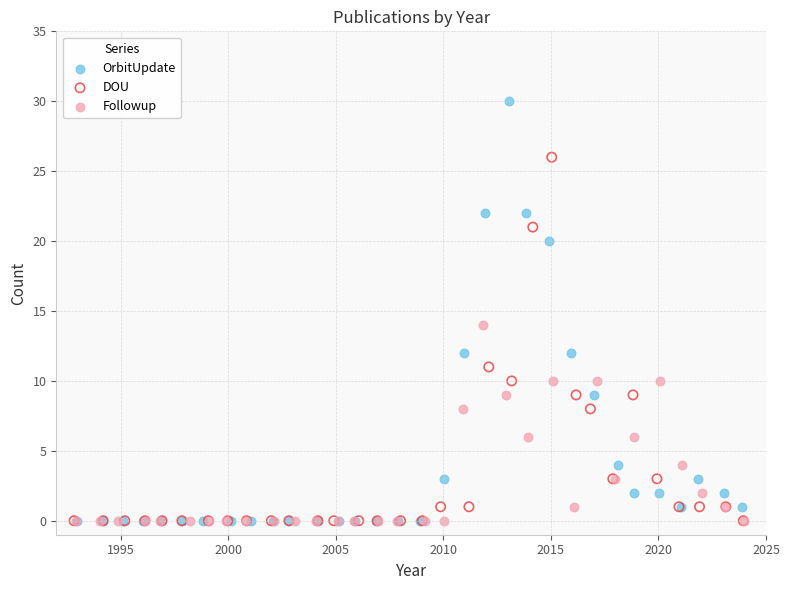

What are all the series names shown in the legend?

OrbitUpdate, DOU, Followup